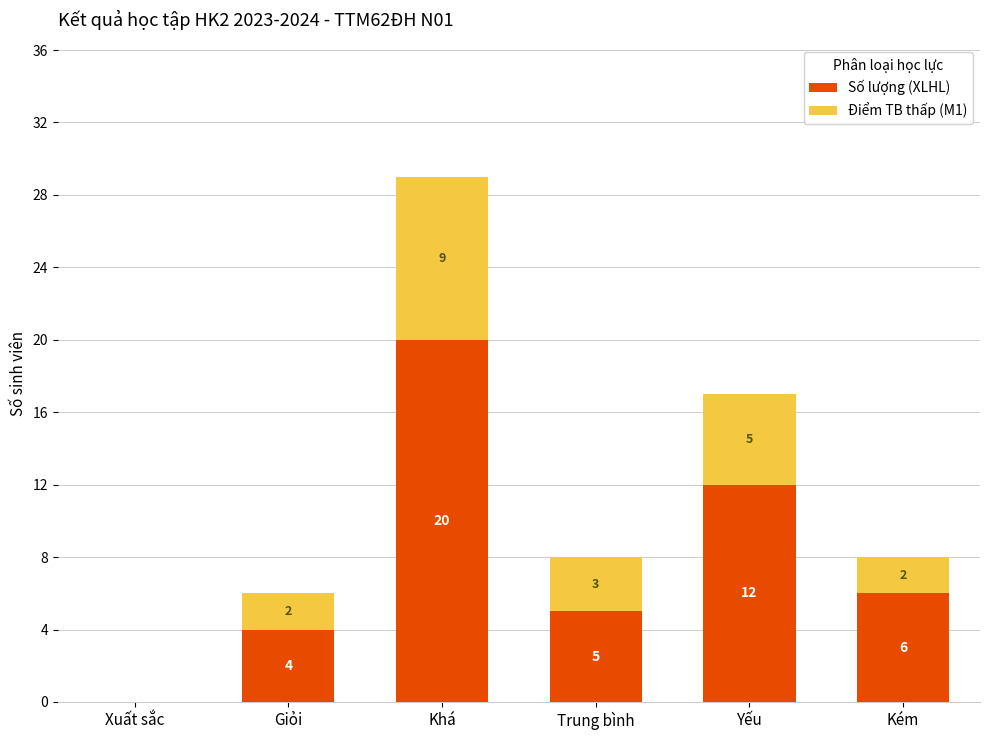

What is the sum of all Số lượng (XLHL) values?

47